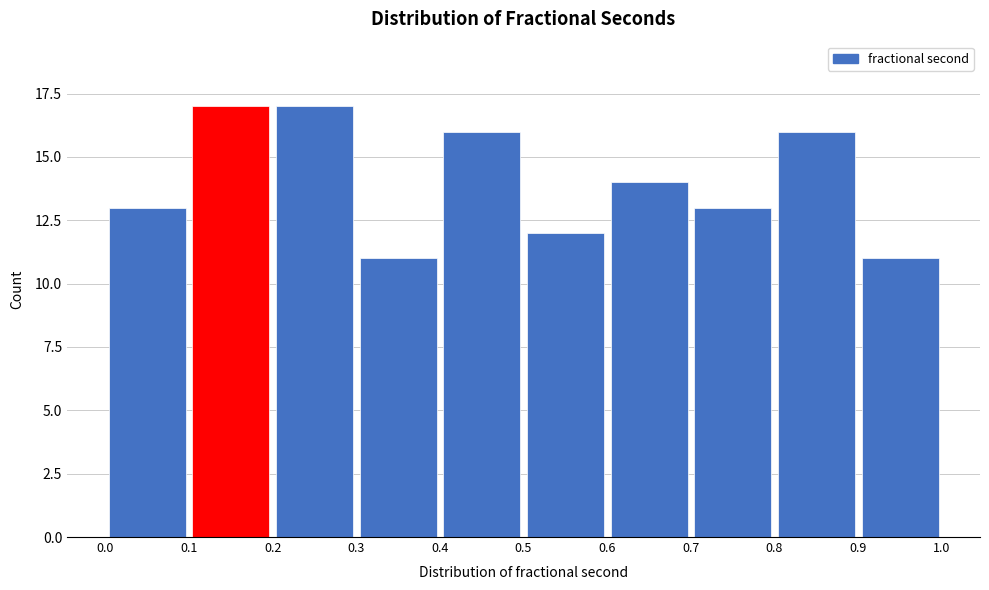

Reading left to right, transcribe this chart: for each bar, give the range it covers on the x-axis and its height. The values are not printed on the chart, so give them approximately, as read against the axis.

0.0 to 0.1: 13
0.1 to 0.2: 17
0.2 to 0.3: 17
0.3 to 0.4: 11
0.4 to 0.5: 16
0.5 to 0.6: 12
0.6 to 0.7: 14
0.7 to 0.8: 13
0.8 to 0.9: 16
0.9 to 1.0: 11